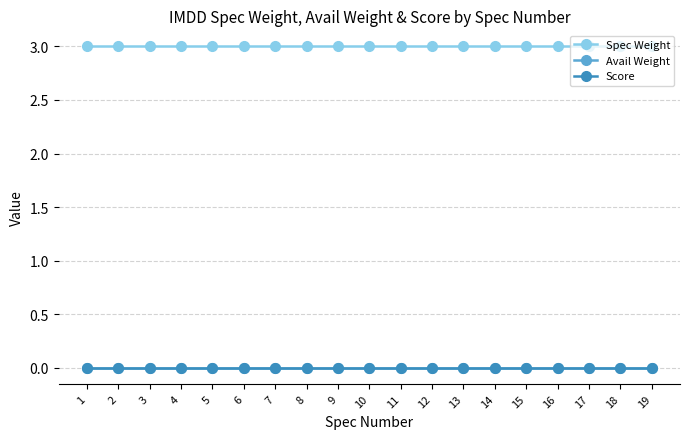

Does the chart have visible grid lines?

Yes